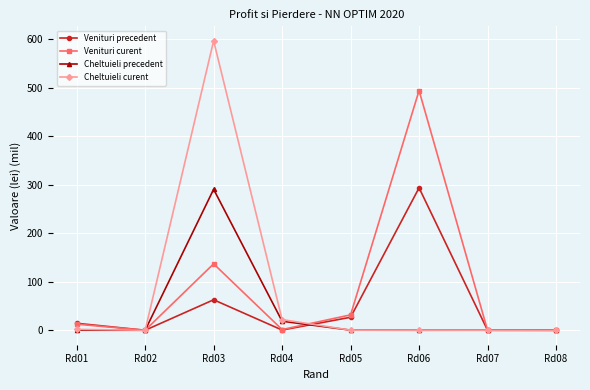

What are all the series names shown in the legend?

Venituri precedent, Venituri curent, Cheltuieli precedent, Cheltuieli curent